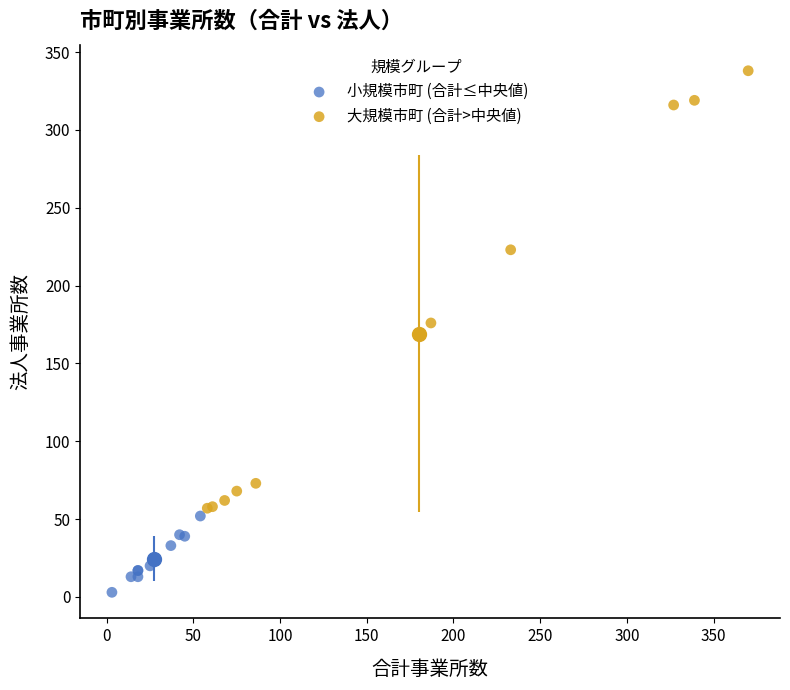

Which series has the largest Y range (max minus min)?

大規模市町 (合計>中央値)